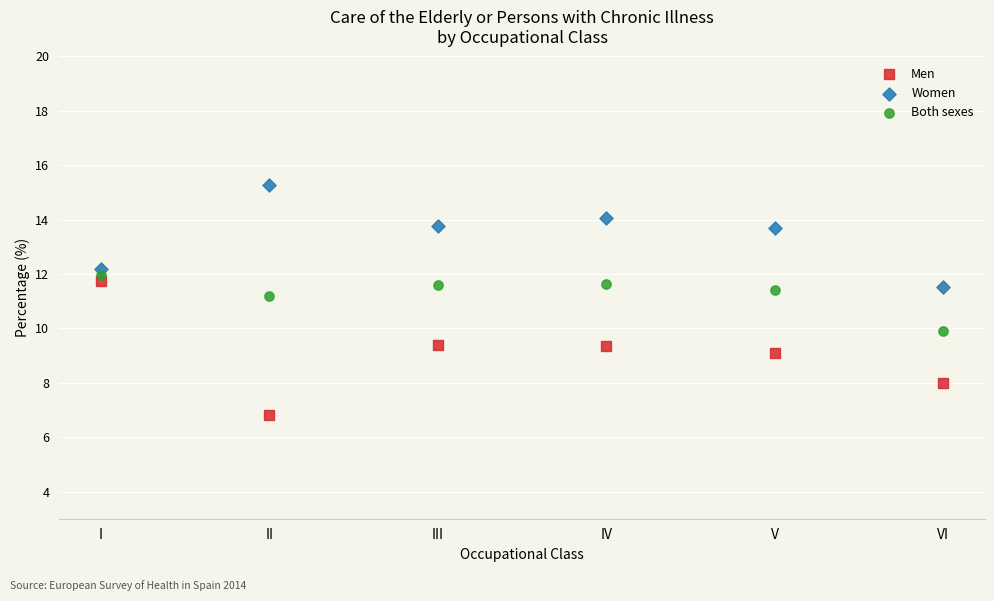

Across all data points, what is the range of X values (max minus min)?

5.0